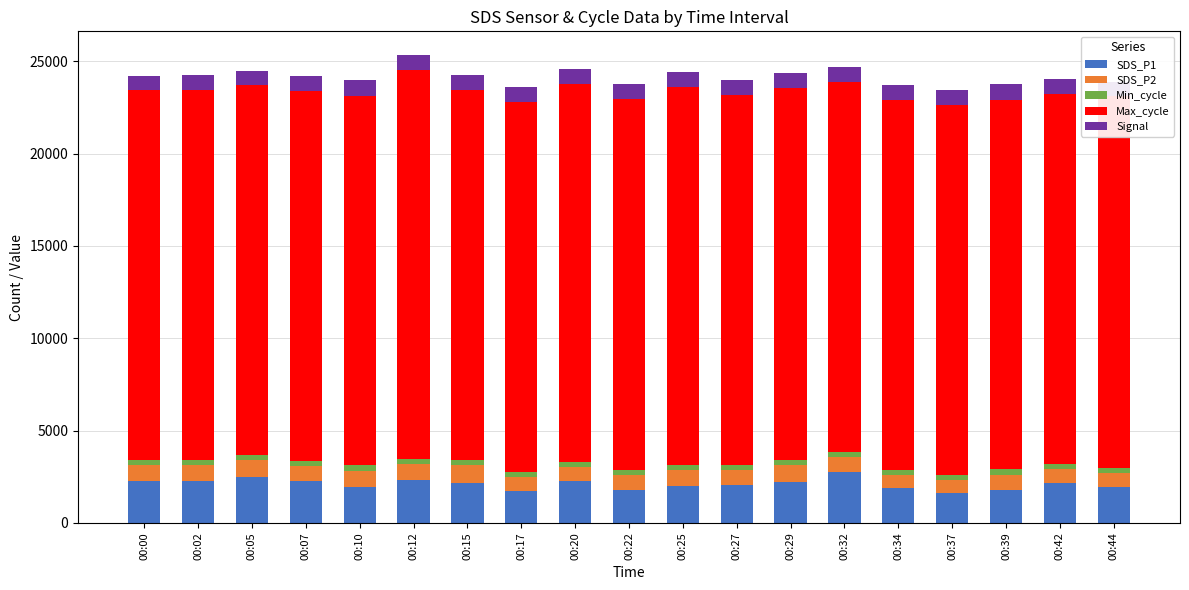

What is the maximum value for SDS_P1?

2742.0